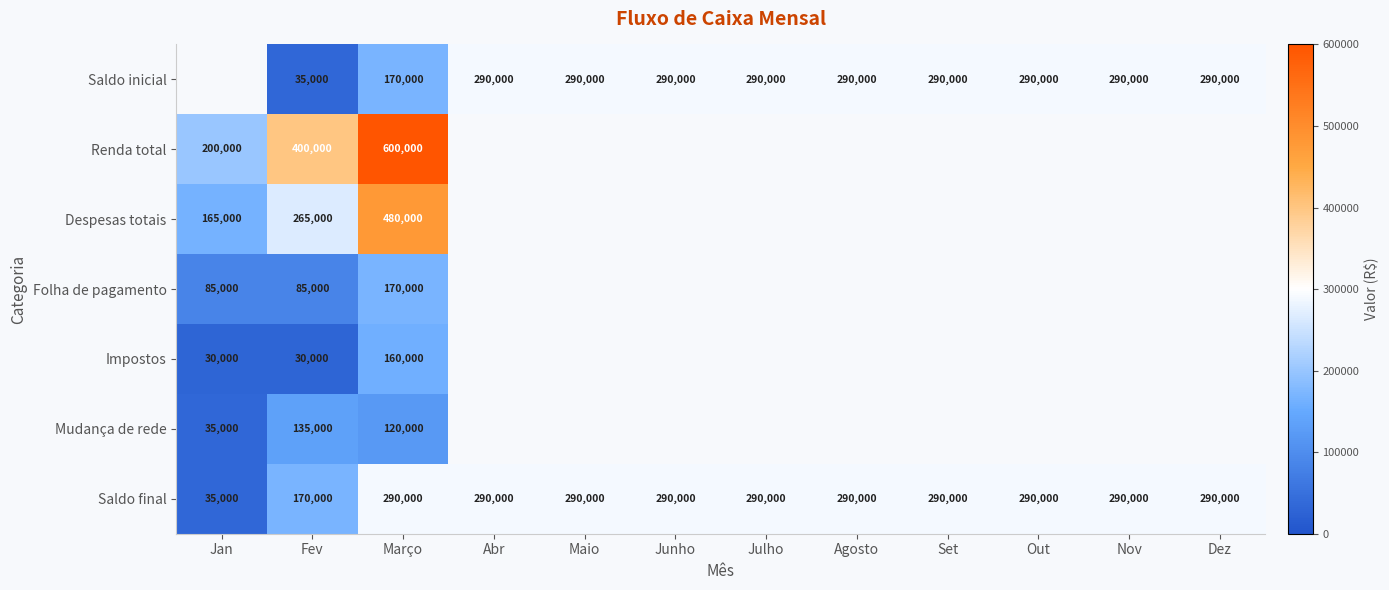

True or false: Impostos has a value of 30000 at Fev.

True